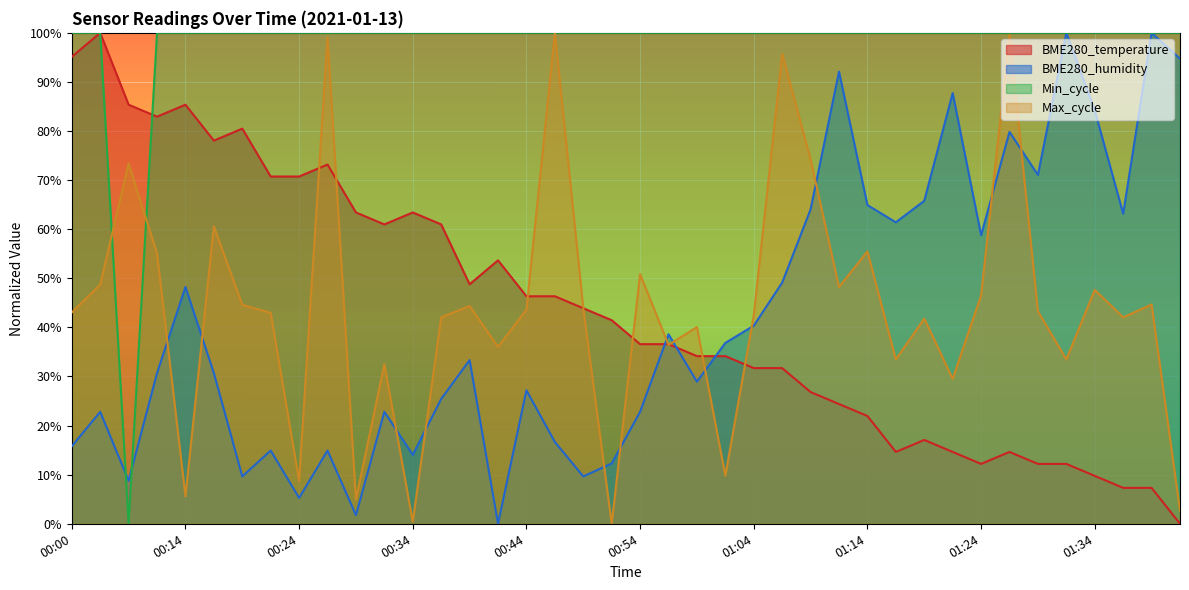

Which series has the largest total across all categories?

Min_cycle